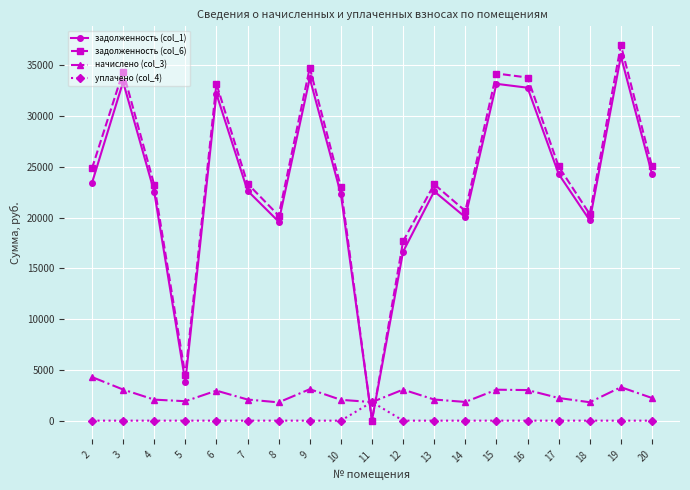

The value of задолженность (col_1) at 10 is 22327.9. True or false?

True